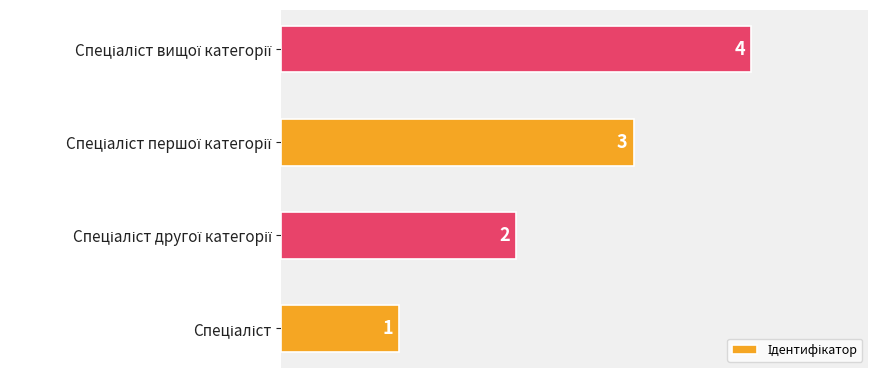

What is the greatest value displayed?

4